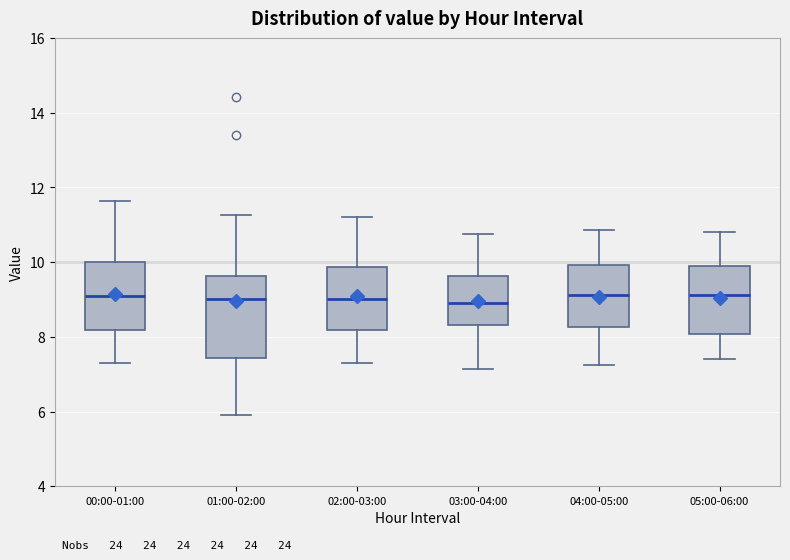

Reading left to right, read every box against the y-axis: the position of its median line, the range the box covers, and the ends of its whiskers. The values are not printed on the chart, so give them approximately, as read against the axis.

00:00-01:00: median 9.0, box 8.2 to 10.0, whiskers 7.4 to 11.6
01:00-02:00: median 9.0, box 7.4 to 9.6, whiskers 6.0 to 11.2
02:00-03:00: median 9.0, box 8.2 to 9.8, whiskers 7.4 to 11.2
03:00-04:00: median 9.0, box 8.4 to 9.6, whiskers 7.2 to 10.8
04:00-05:00: median 9.2, box 8.2 to 10.0, whiskers 7.2 to 10.8
05:00-06:00: median 9.2, box 8.0 to 10.0, whiskers 7.4 to 10.8